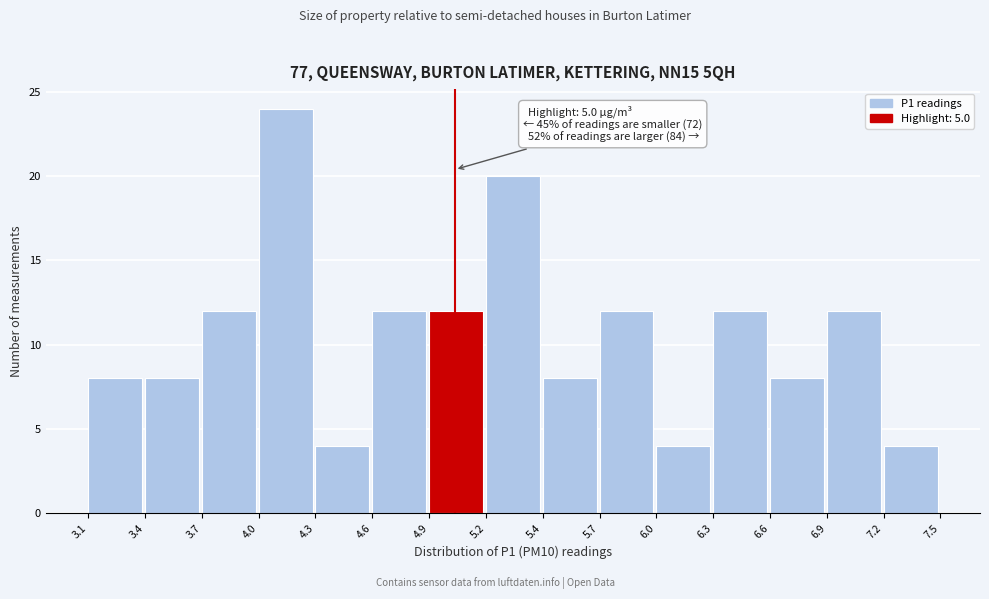

Reading left to right, what are all the values shown in this chart?

3.1=8	3.4=8	3.7=12	4.0=24	4.3=4	4.6=12	4.9=12	5.2=20	5.4=8	5.7=12	6.0=4	6.3=12	6.6=8	6.9=12	7.2=4